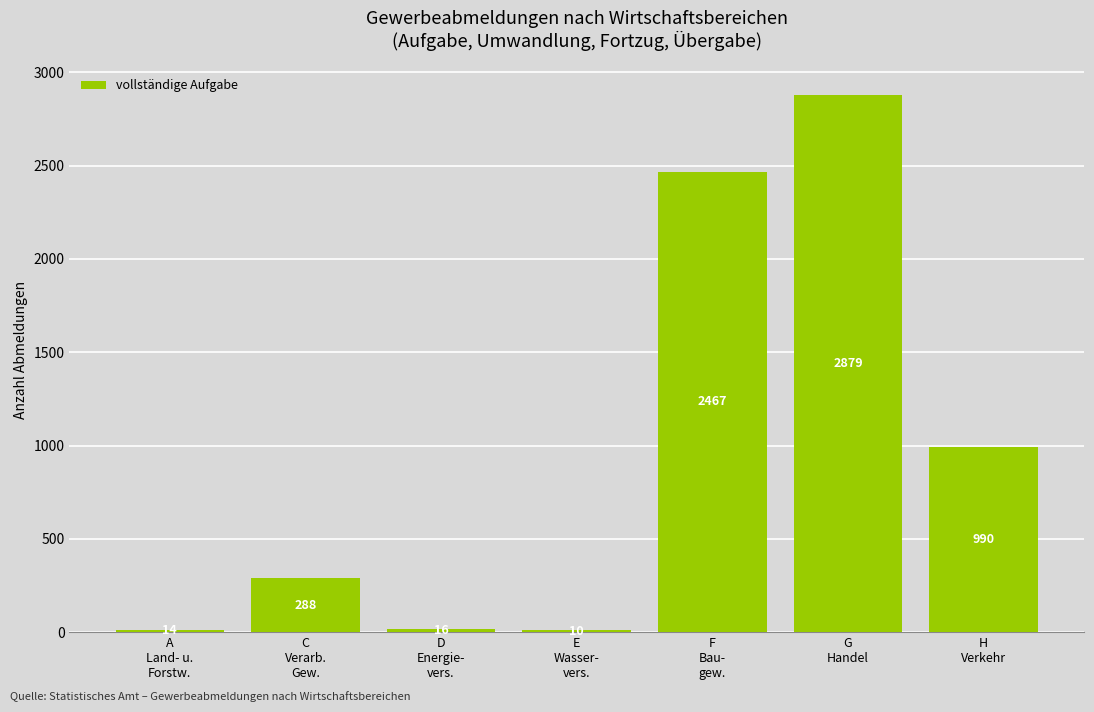

Rank the categories by value from highest to lowest.

G
Handel, F
Bau-
gew., H
Verkehr, C
Verarb.
Gew., D
Energie-
vers., A
Land- u.
Forstw., E
Wasser-
vers.